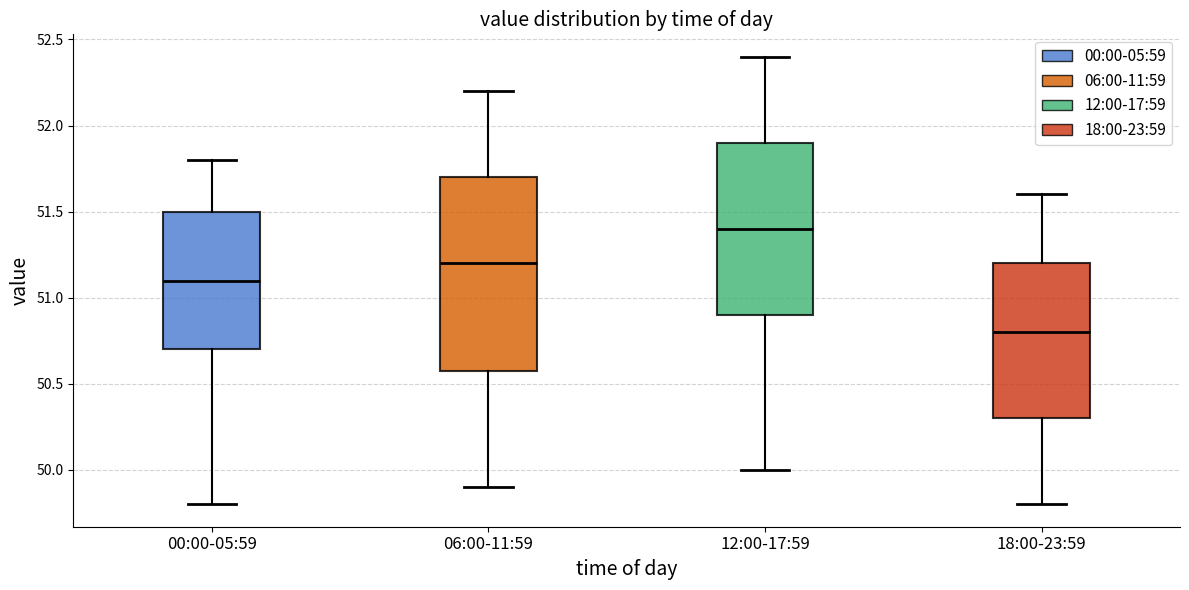

Which box has the lowest median line?

18:00-23:59